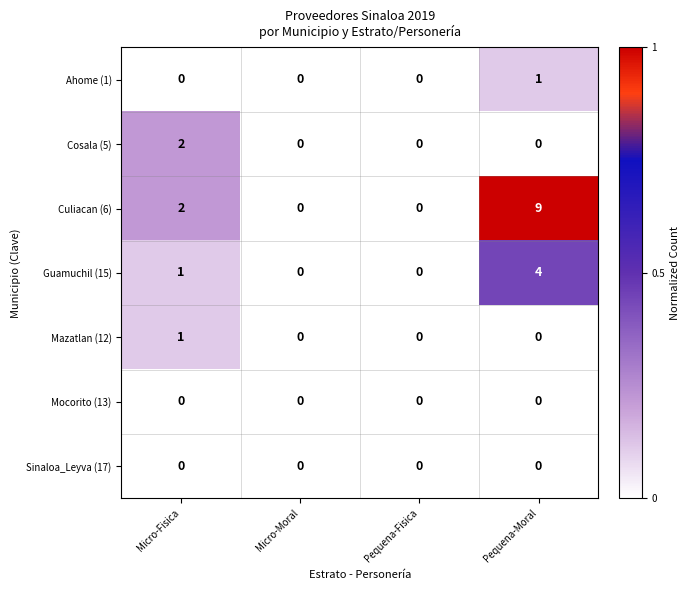

How many series are shown in this chart?

7